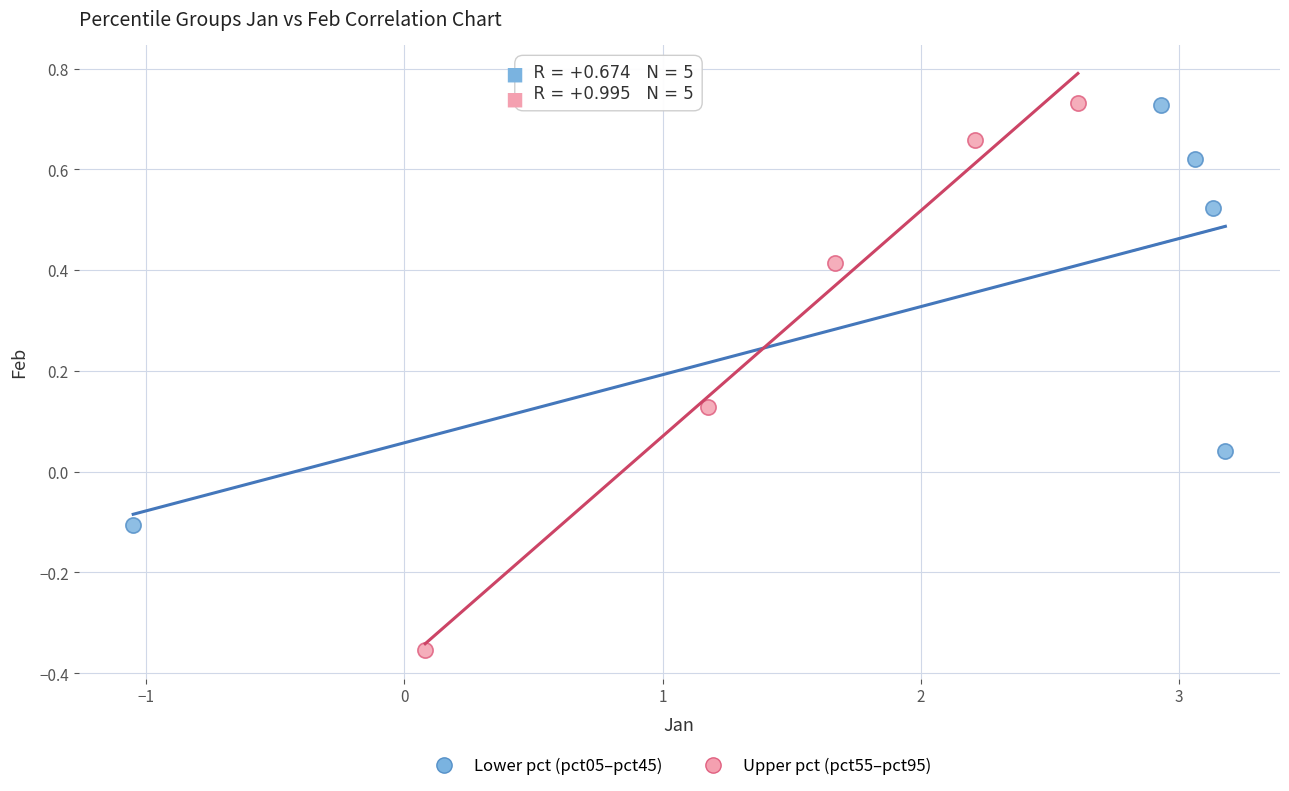

Which series contains the lowest Y value?

Upper pct (pct55–pct95)